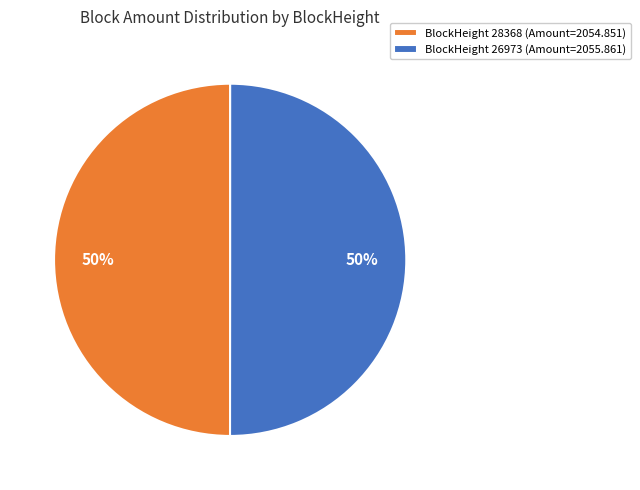

Count the number of slices in the pie.

2